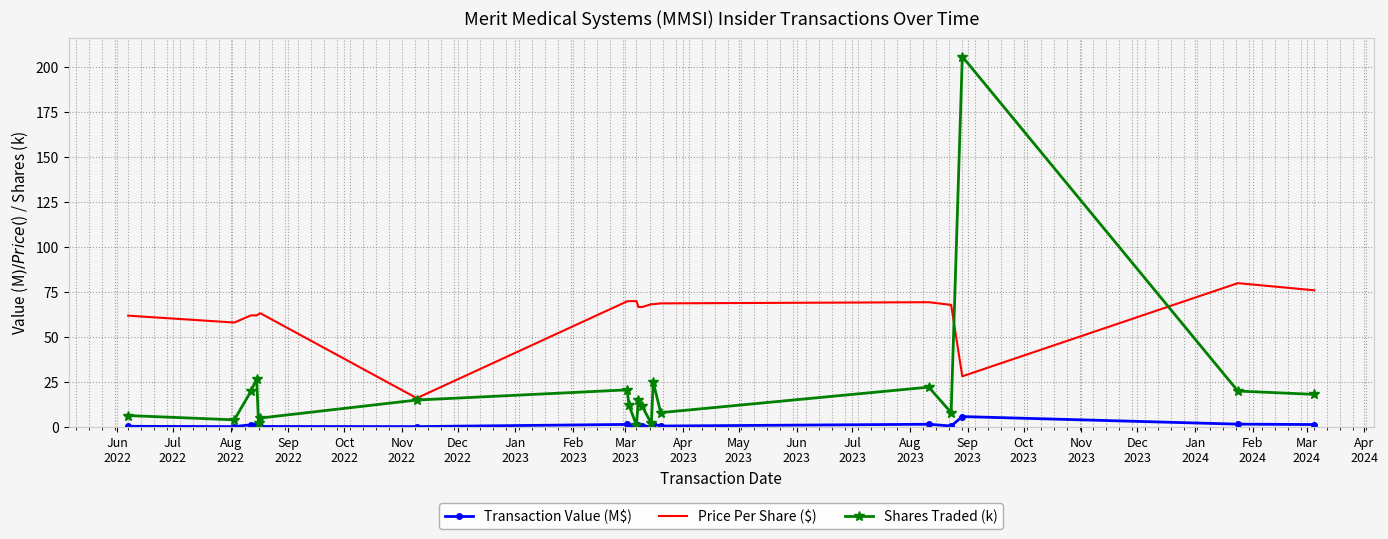

What is the difference between the maximum and minimum values in the Shares Traded (k) series?

205.0